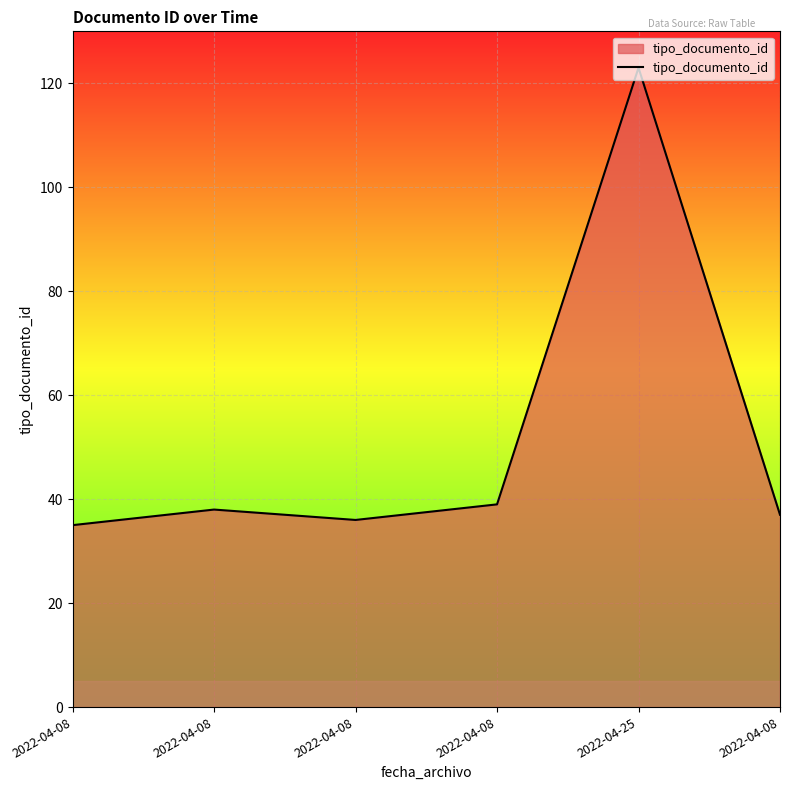

What is the change in value from 2022-04-08 to 2022-04-08?

+2